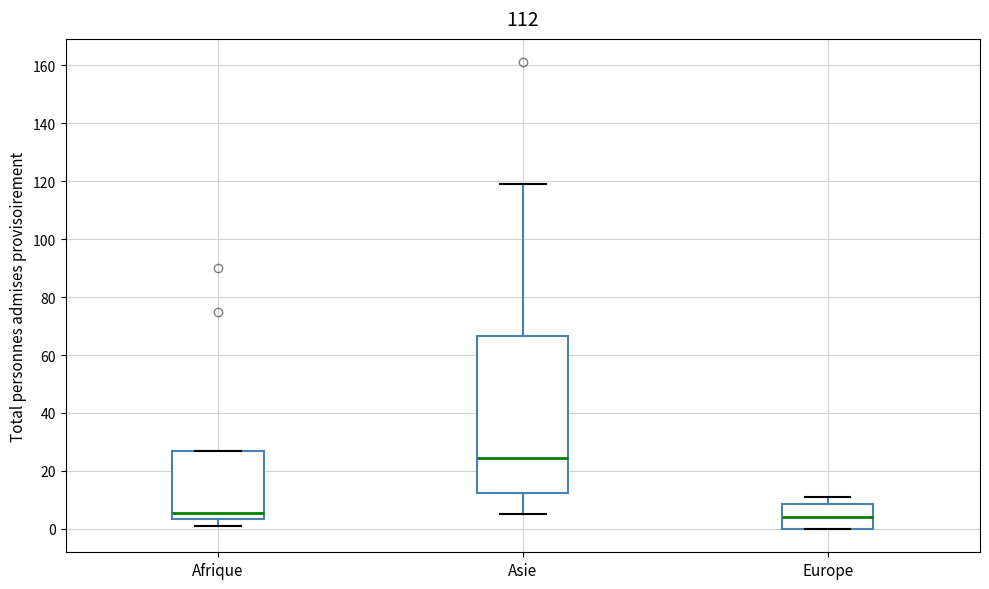

Reading left to right, transcribe this box plot: for each box, give where its median line is, the range the box spans, and where its two whiskers end, as read against the y-axis. The values are not printed on the chart, so give them approximately, as read against the axis.

Afrique: median 6, box 4 to 28, whiskers 2 to 28
Asie: median 24, box 12 to 66, whiskers 6 to 120
Europe: median 4, box 0 to 8, whiskers 0 to 12